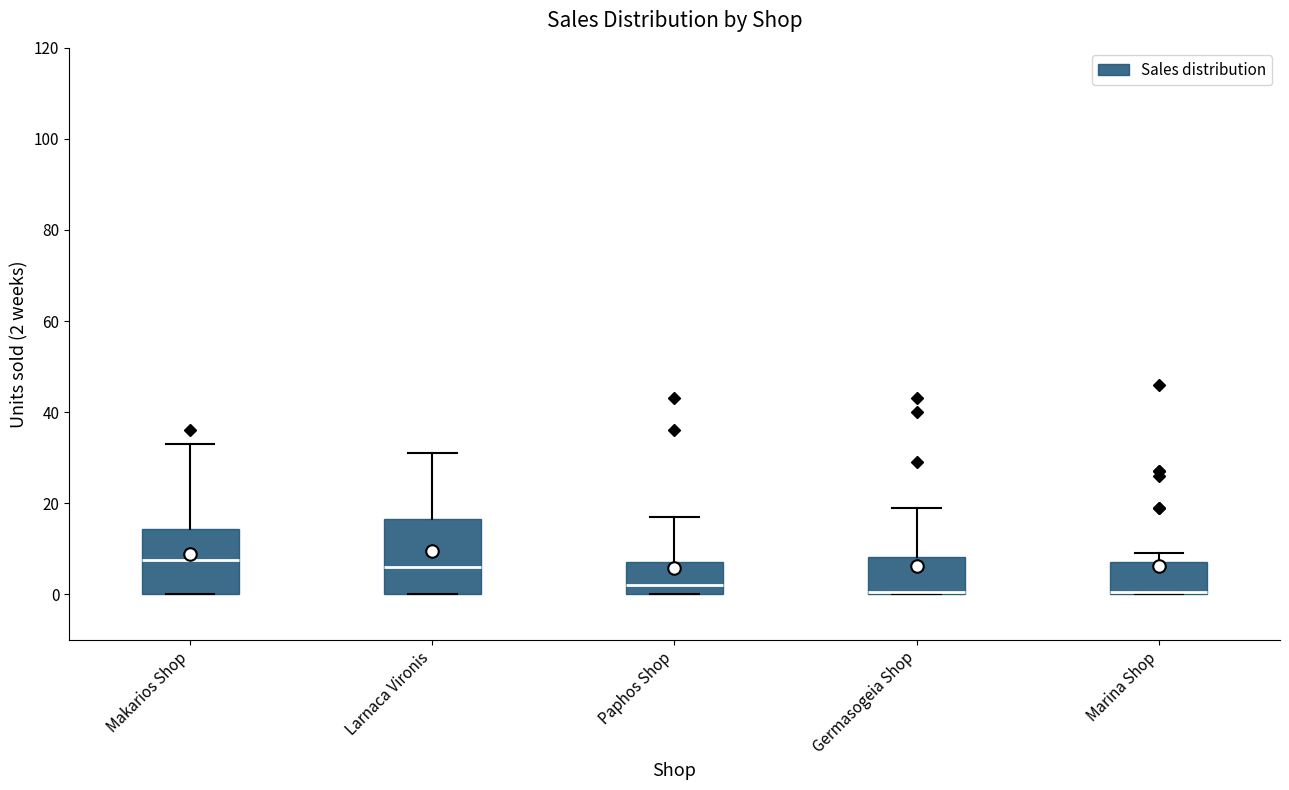

Reading left to right, transcribe this box plot: for each box, give where its median line is, the range the box spans, and where its two whiskers end, as read against the y-axis. The values are not printed on the chart, so give them approximately, as read against the axis.

Makarios Shop: median 8, box 0 to 14, whiskers 0 to 34
Larnaca Vironis: median 6, box 0 to 16, whiskers 0 to 32
Paphos Shop: median 2, box 0 to 8, whiskers 0 to 18
Germasogeia Shop: median 0 (drawn on the box's lower edge), box 0 to 8, whiskers 0 to 20
Marina Shop: median 0 (drawn on the box's lower edge), box 0 to 8, whiskers 0 to 10